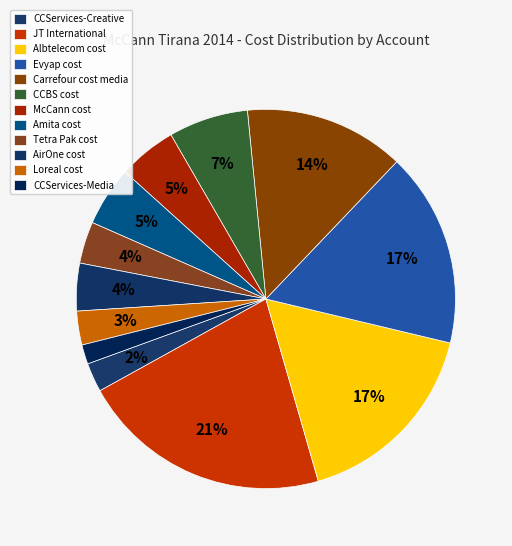

Count the number of slices in the pie.

12